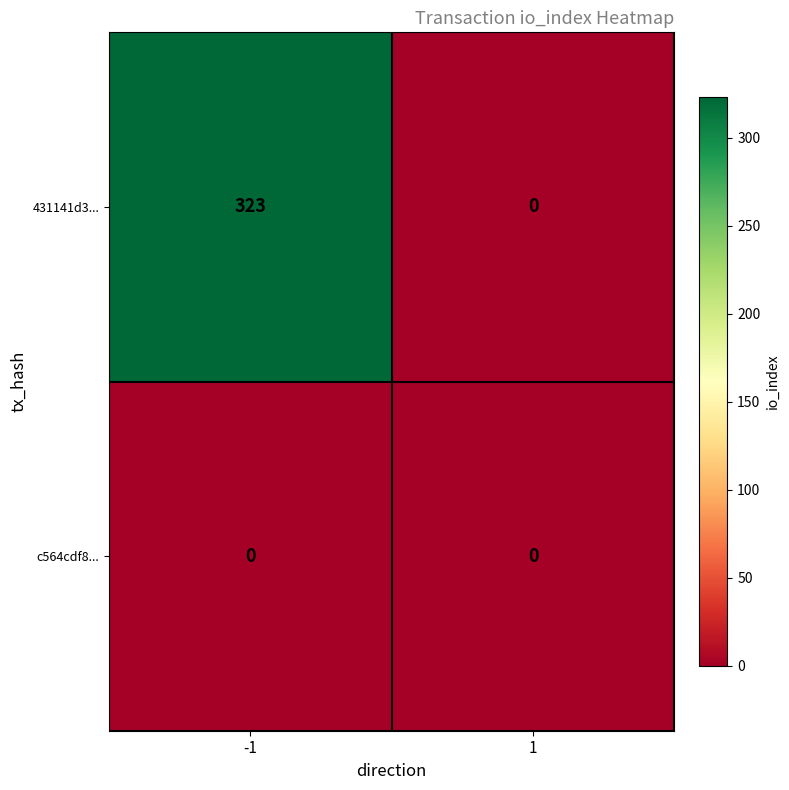

Rank the series by their maximum value, from highest to lowest.

431141d3..., c564cdf8...